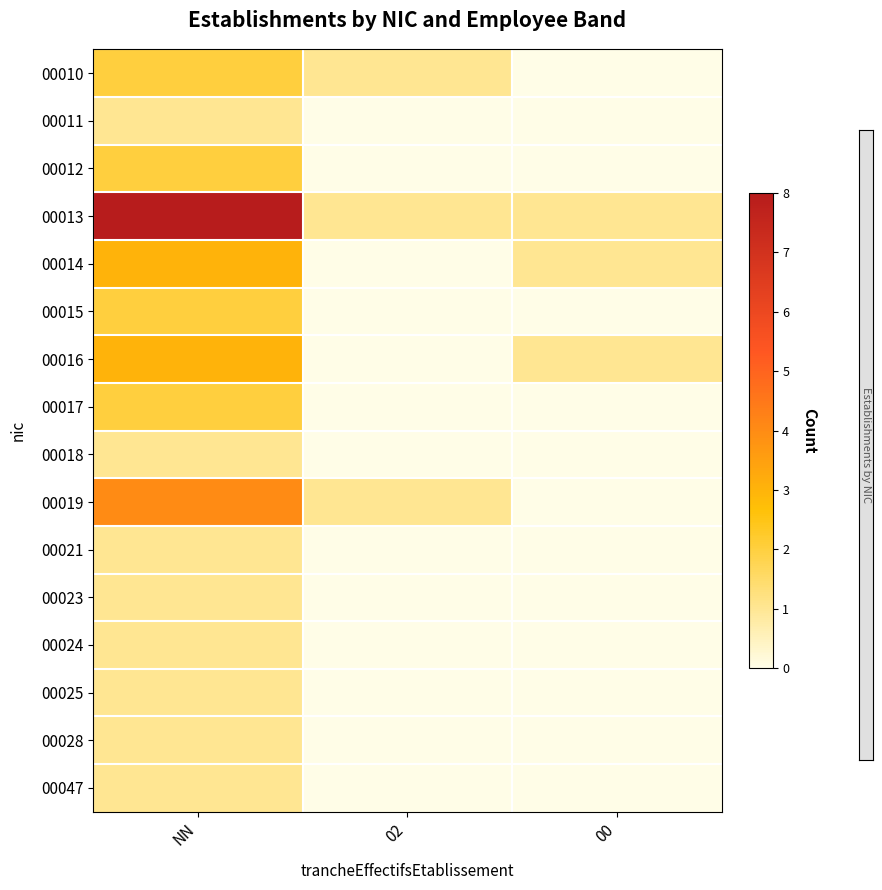

Reading left to right, extract all data points from this chart.

00010: NN=2	02=1	00=0
00011: NN=1	02=0	00=0
00012: NN=2	02=0	00=0
00013: NN=8	02=1	00=1
00014: NN=3	02=0	00=1
00015: NN=2	02=0	00=0
00016: NN=3	02=0	00=1
00017: NN=2	02=0	00=0
00018: NN=1	02=0	00=0
00019: NN=4	02=1	00=0
00021: NN=1	02=0	00=0
00023: NN=1	02=0	00=0
00024: NN=1	02=0	00=0
00025: NN=1	02=0	00=0
00028: NN=1	02=0	00=0
00047: NN=1	02=0	00=0